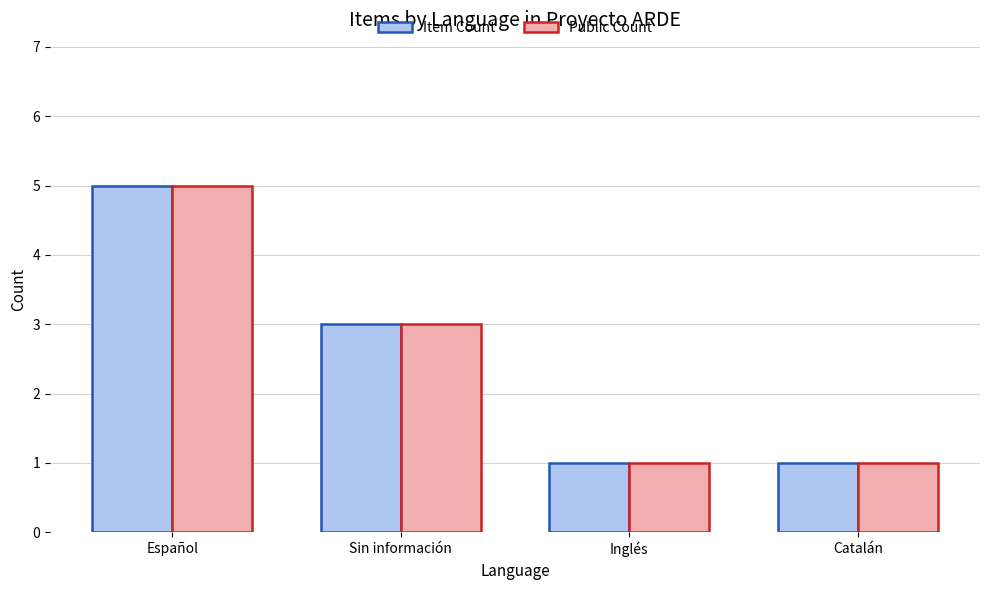

At which category is the sum across all series the highest?

Español